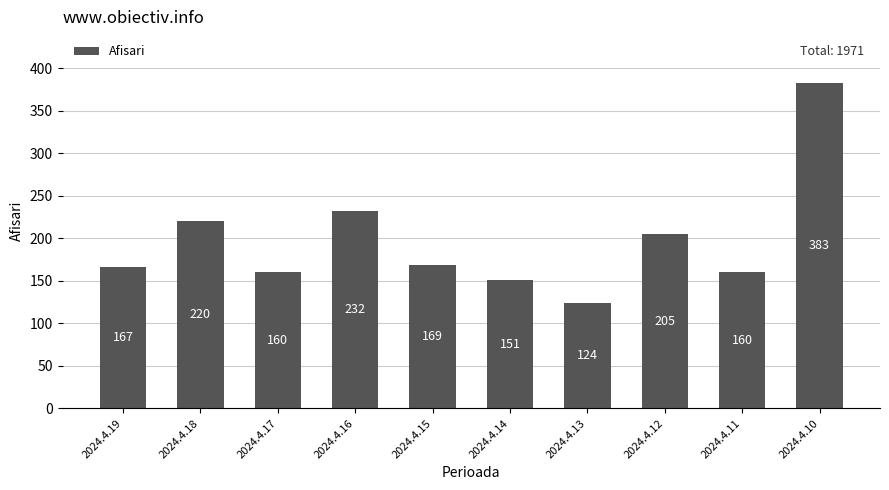

Between 2024.4.19 and 2024.4.14, which is larger?

2024.4.19